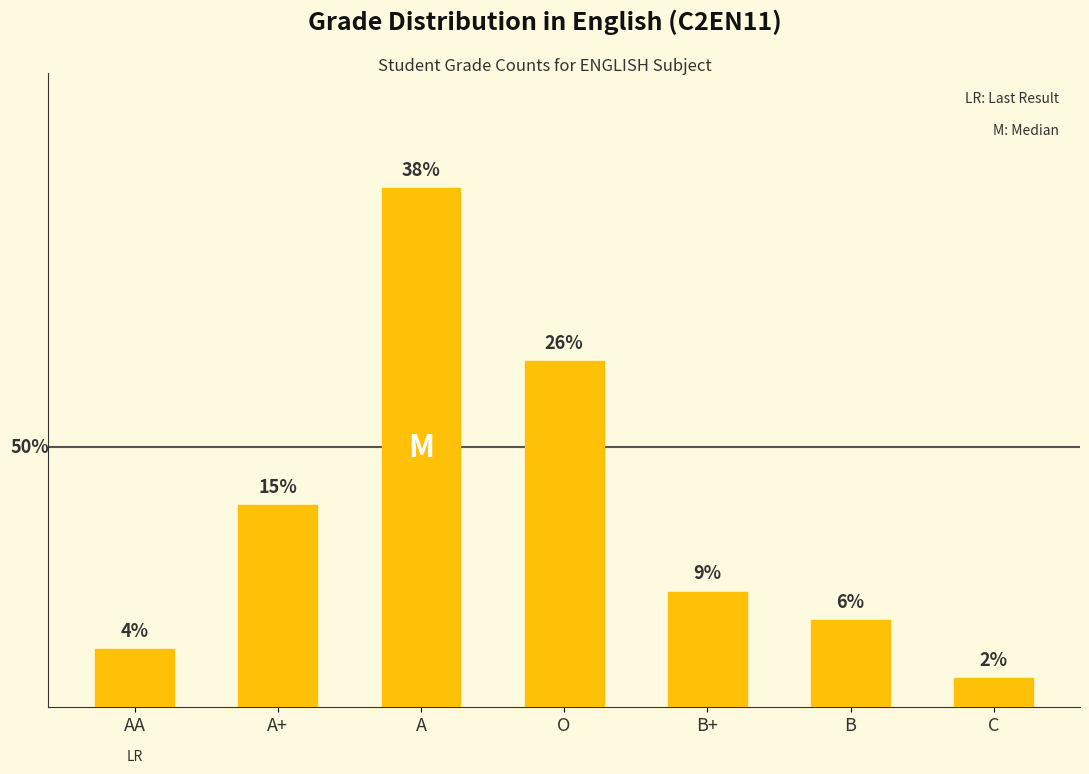

Does the chart contain any negative values?

No